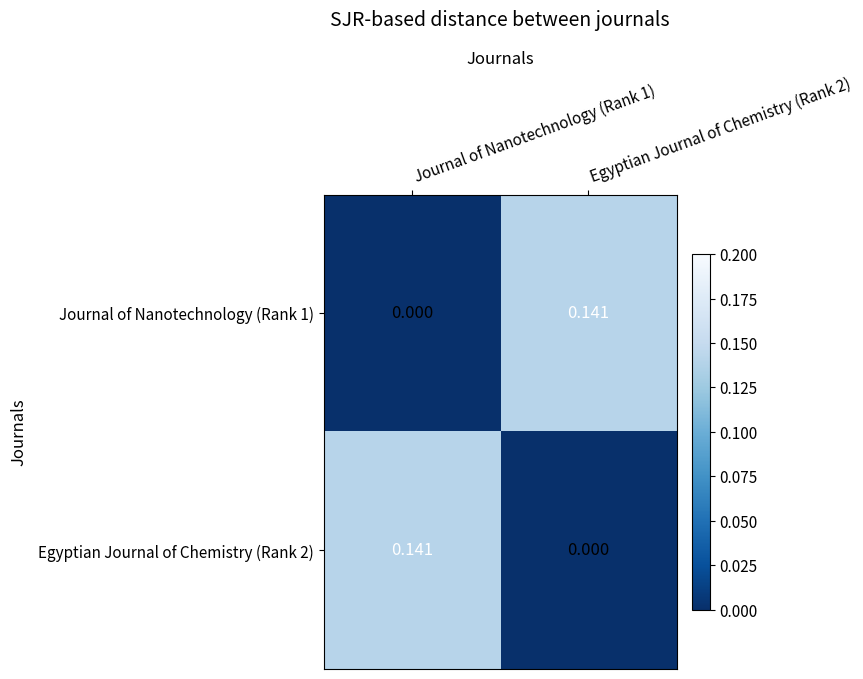

Is the value of Journal of Nanotechnology (Rank 1) at Journal of Nanotechnology (Rank 1) greater than the value of Egyptian Journal of Chemistry (Rank 2) at Journal of Nanotechnology (Rank 1)?

No